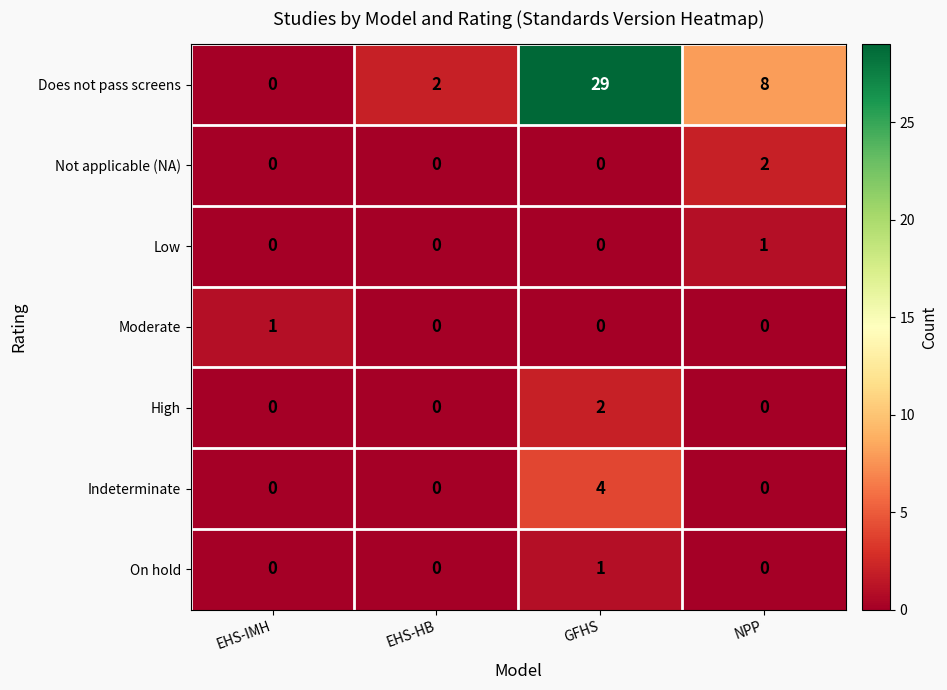

Between EHS-HB and NPP, which series saw the biggest shift?

Does not pass screens